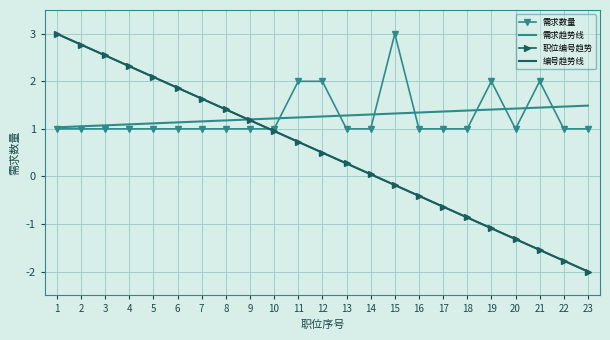

Is it true that 职位编号趋势 equals -1.5 at 21?

True